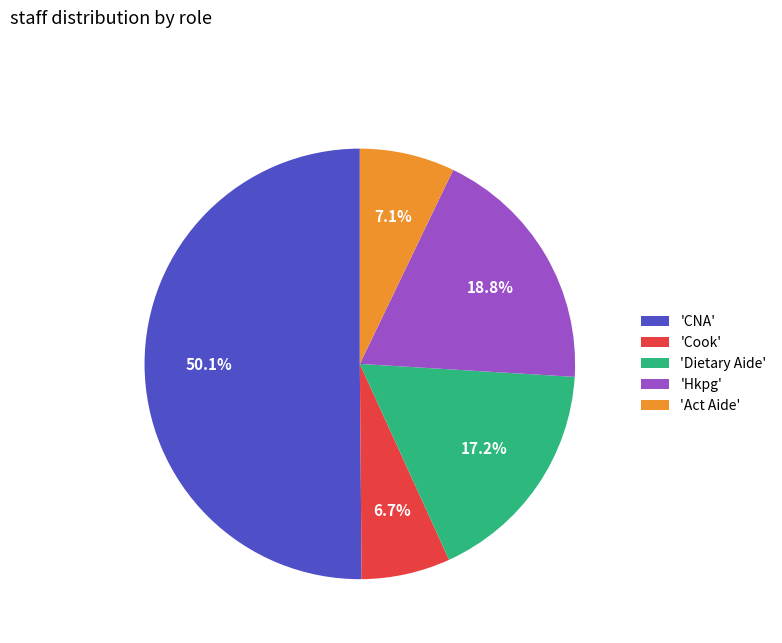

Which has a higher value, 'Cook' or 'Hkpg'?

'Hkpg'